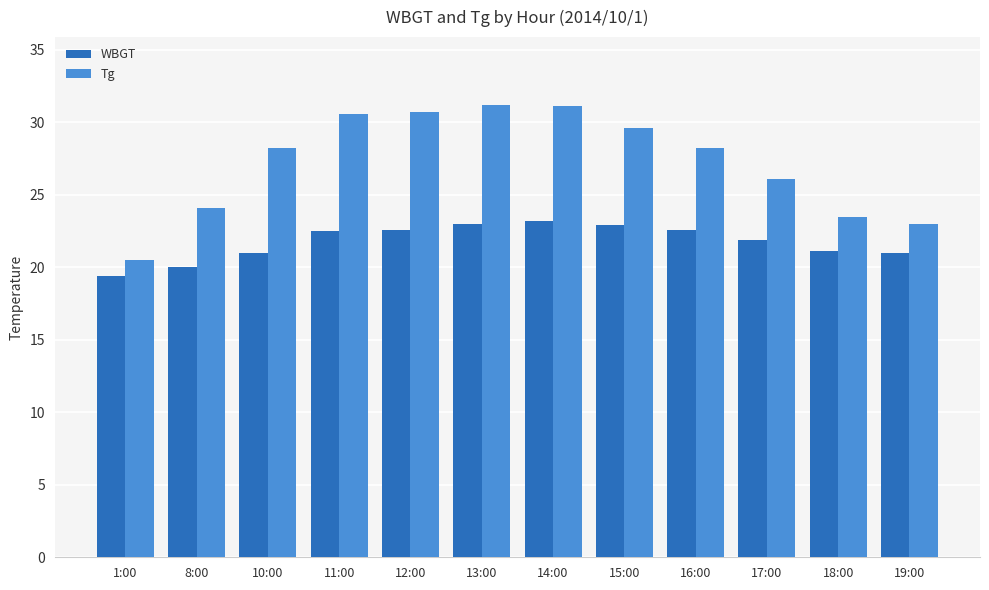

What is the maximum value for Tg?

31.2